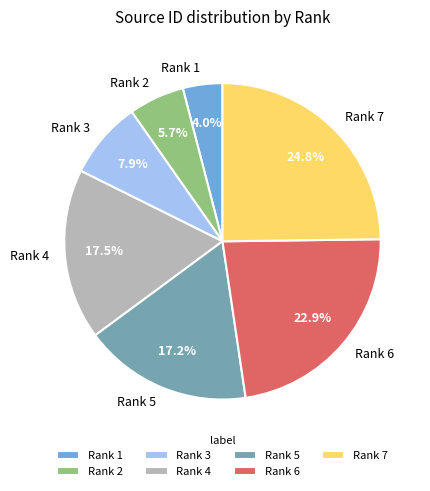

How many segments does this pie chart have?

7